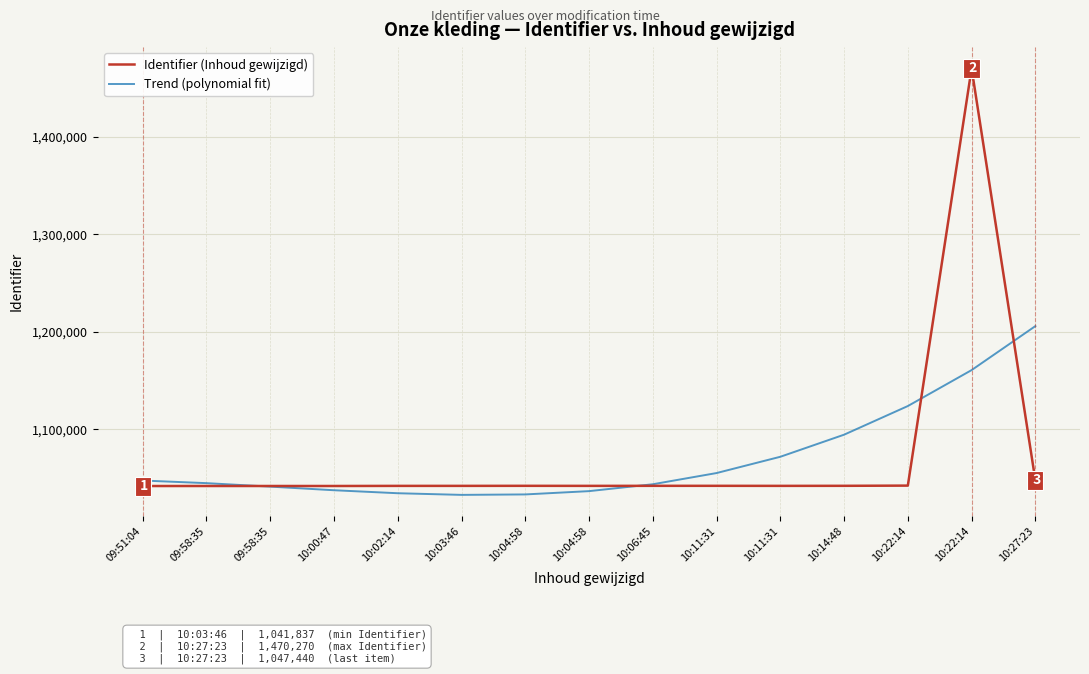

What is the difference between the maximum and minimum values in the Identifier (Inhoud gewijzigd) series?

428593.0